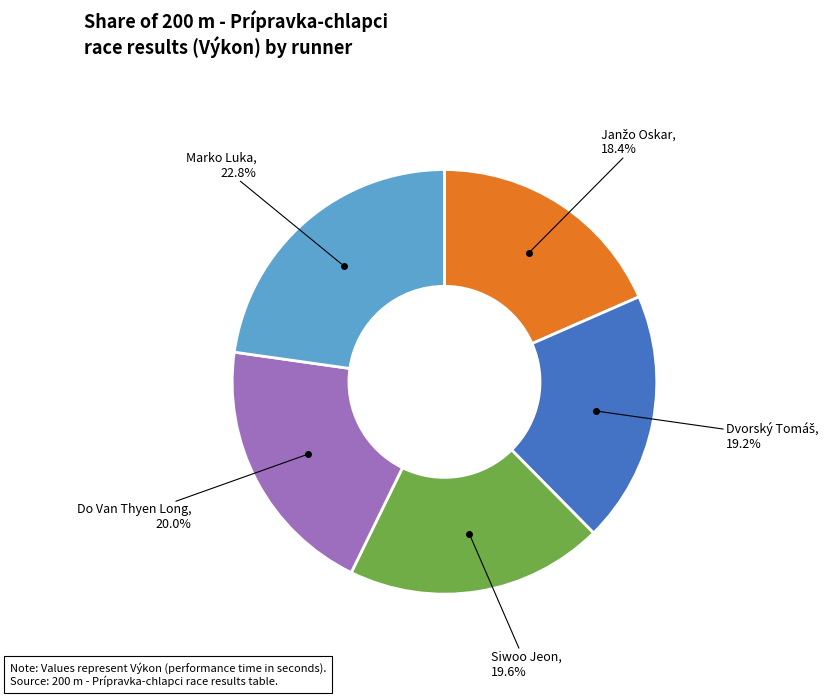

Does any single category account for the majority?

No